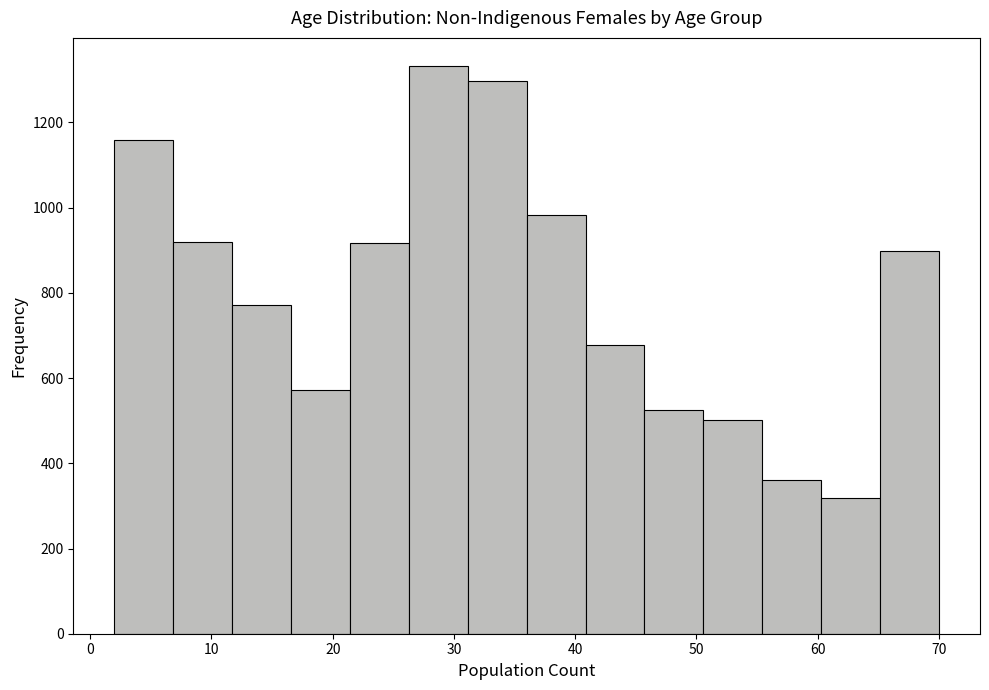

Reading left to right, transcribe this chart: for each bar, give the range it covers on the x-axis and its height. Neither the bar edges nor the heights are printed on the chart, so give them approximately, as read against the axes.

2 to 7: 1160
7 to 12: 920
12 to 17: 780
17 to 21: 580
21 to 26: 920
26 to 31: 1340
31 to 36: 1300
36 to 41: 980
41 to 46: 680
46 to 51: 520
51 to 55: 500
55 to 60: 360
60 to 65: 320
65 to 70: 900